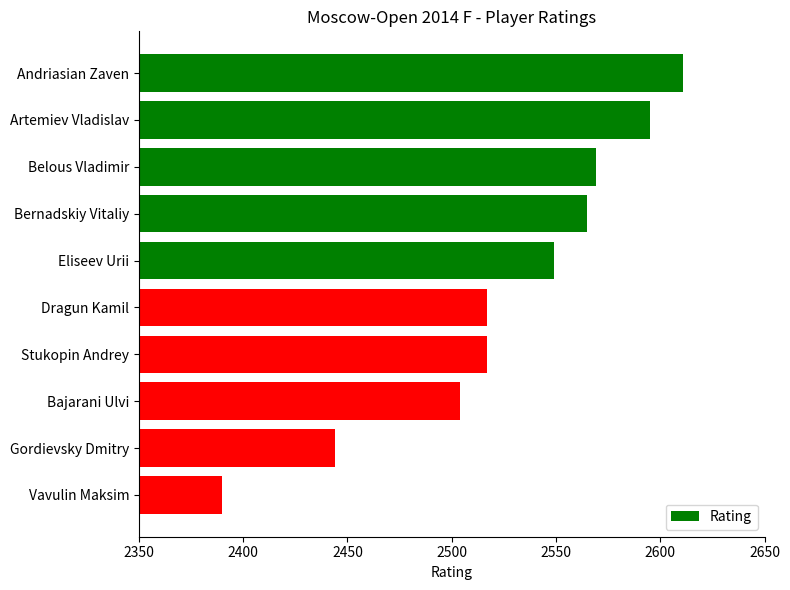

True or false: the data shows 2565 at Bernadskiy Vitaliy.

True